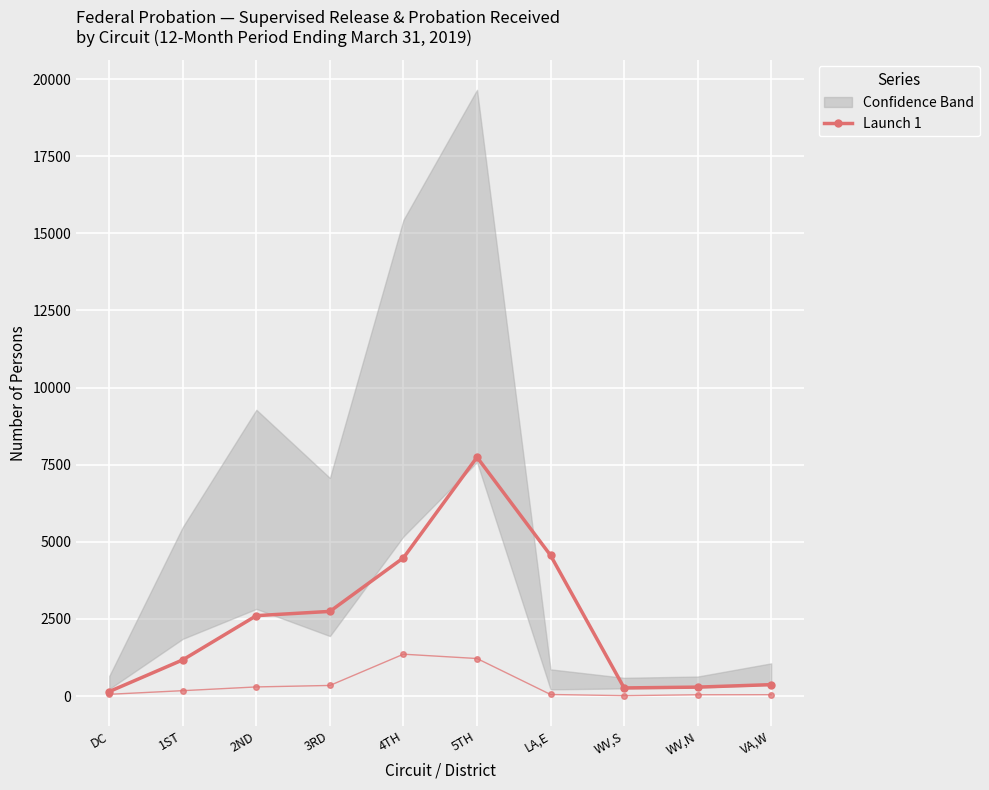

Which label corresponds to the smallest value in the chart?

DC